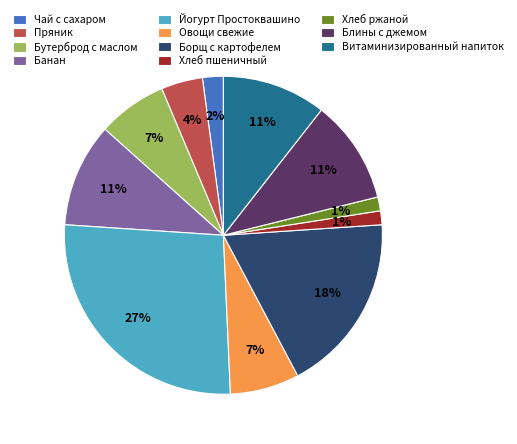

What is the largest slice in the pie chart?

Йогурт Простоквашино